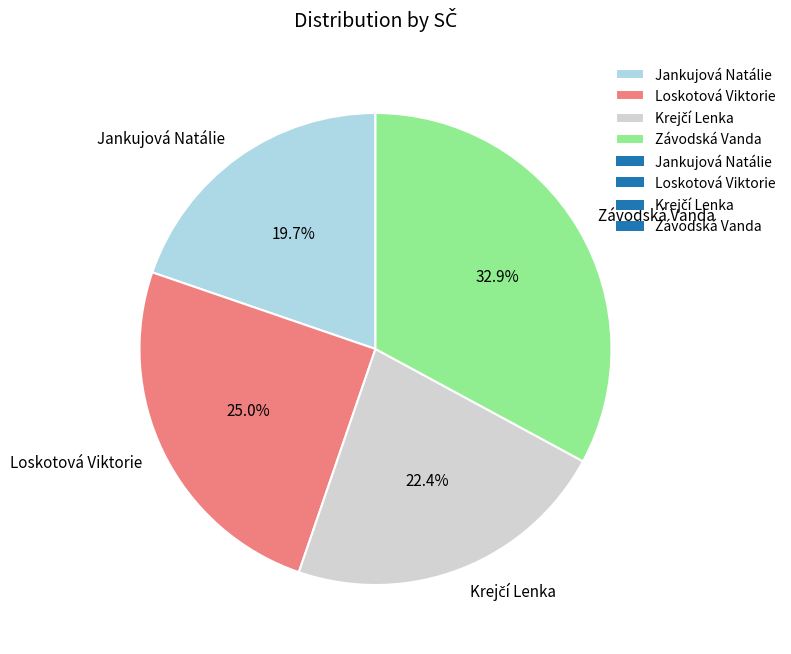

To the nearest percent, what is the difference between the largest and smallest slice percentages?

13%